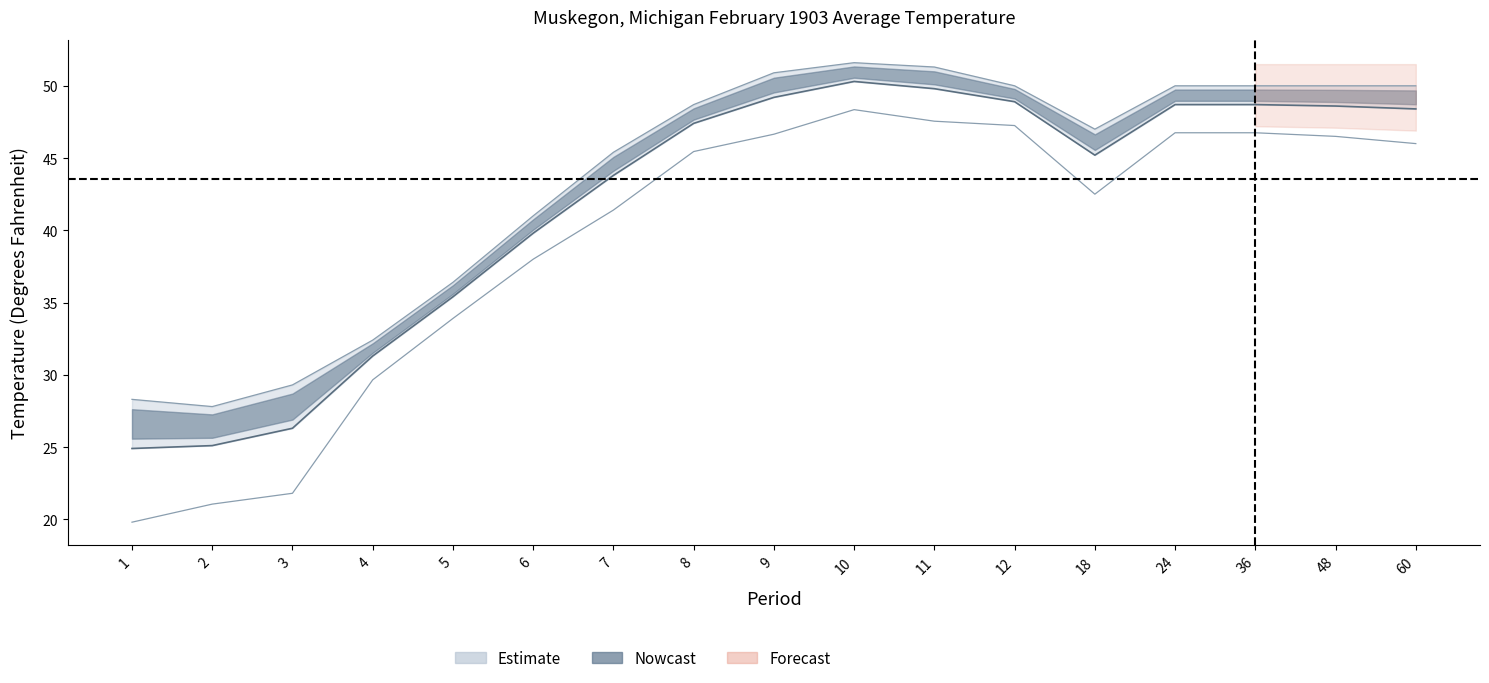

The 1991-2020 Mean series shows 33.8 at 60. True or false?

False